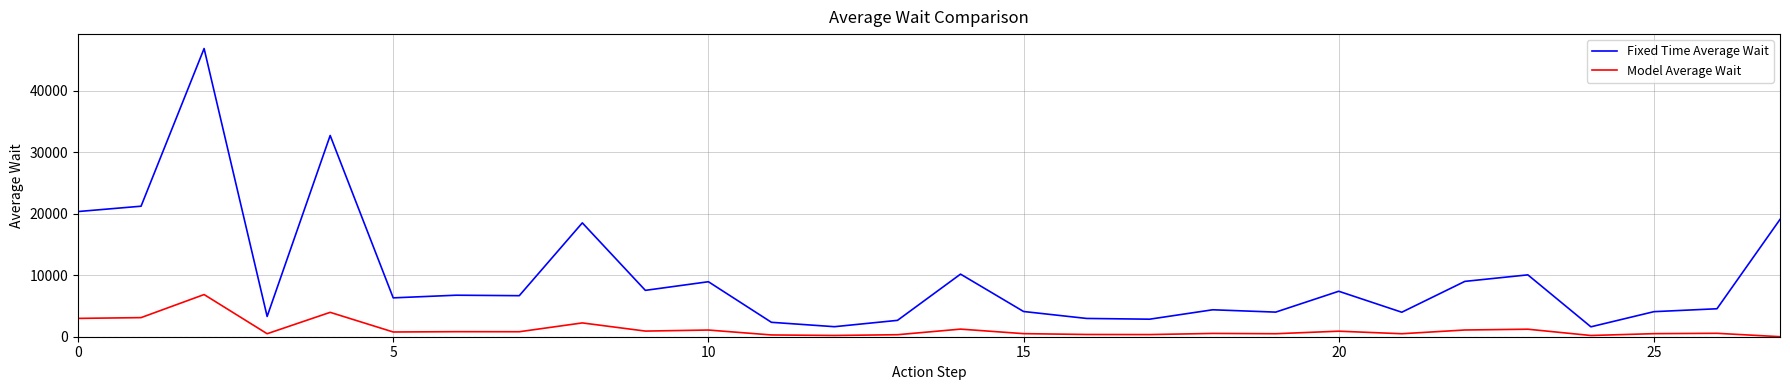

True or false: Model Average Wait and Fixed Time Average Wait intersect in this chart.

False